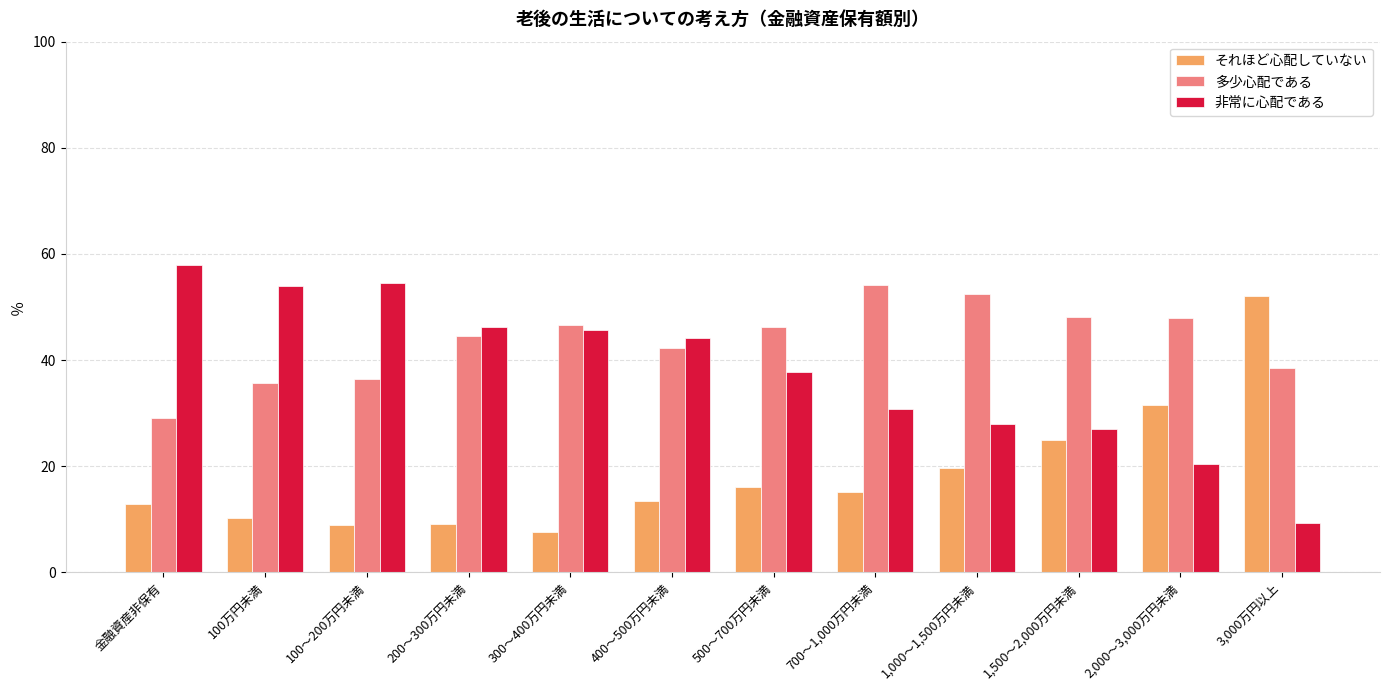

Which series has the largest total across all categories?

多少心配である